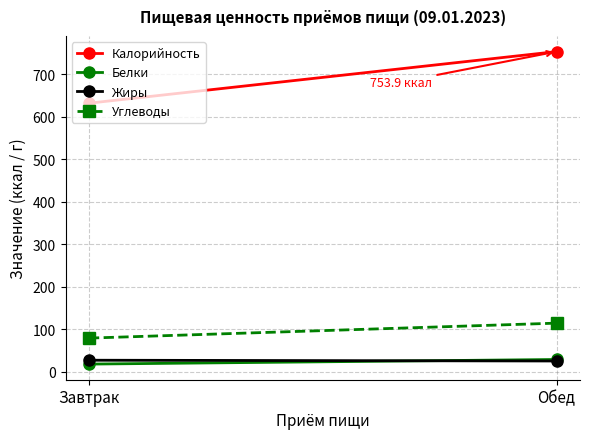

What is the difference between the Углеводы values at Обед and Завтрак?

35.2